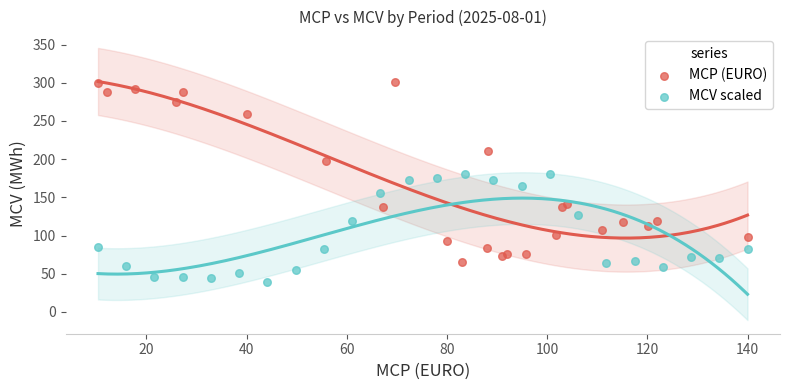

Which series has the widest spread of Y values?

MCP (EURO)